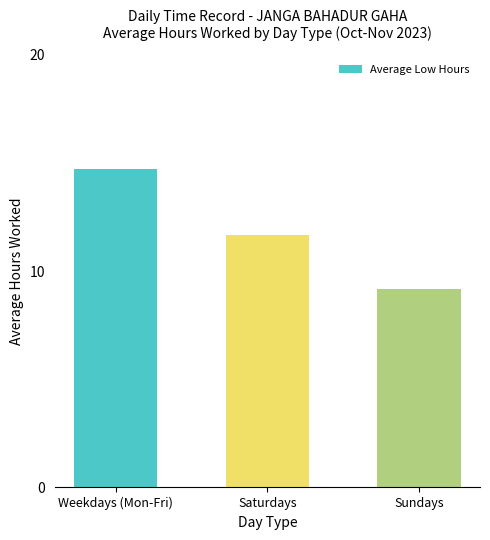

Which label corresponds to the smallest value in the chart?

Sundays